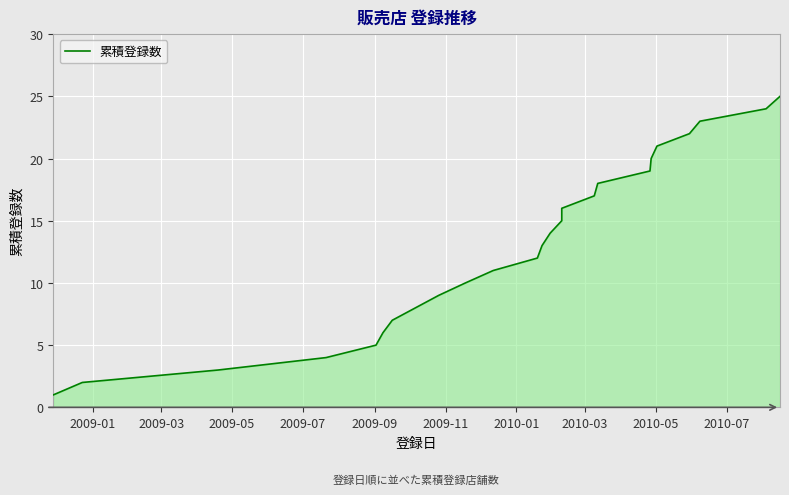

The chart shows a value of 4 at 2009-07. True or false?

True